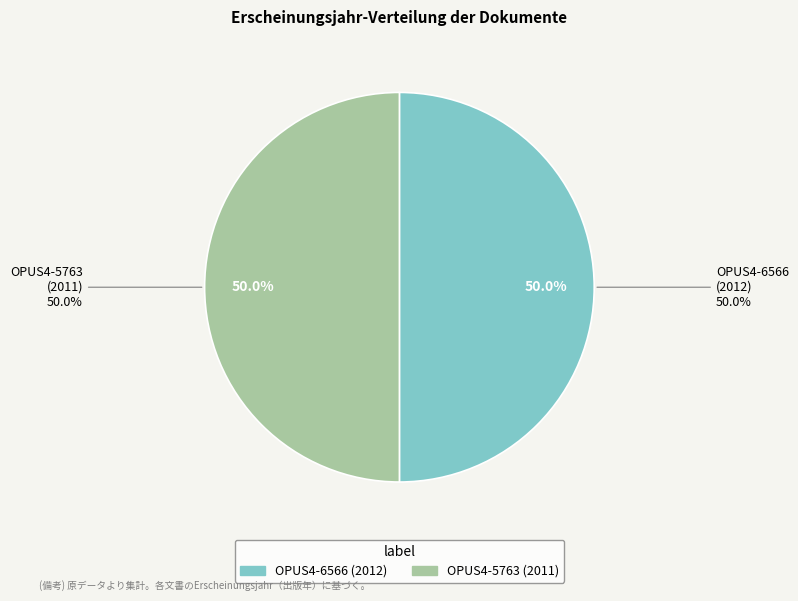

Rank the categories by value from highest to lowest.

OPUS4-6566 (2012), OPUS4-5763 (2011)